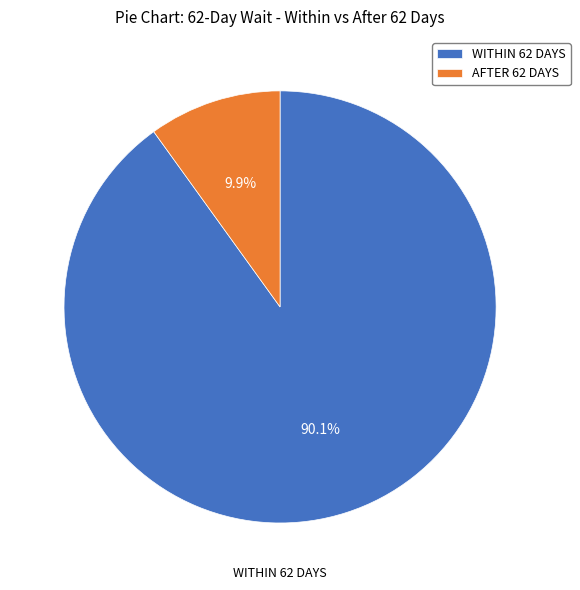

Which category has the smallest portion of the pie?

AFTER 62 DAYS